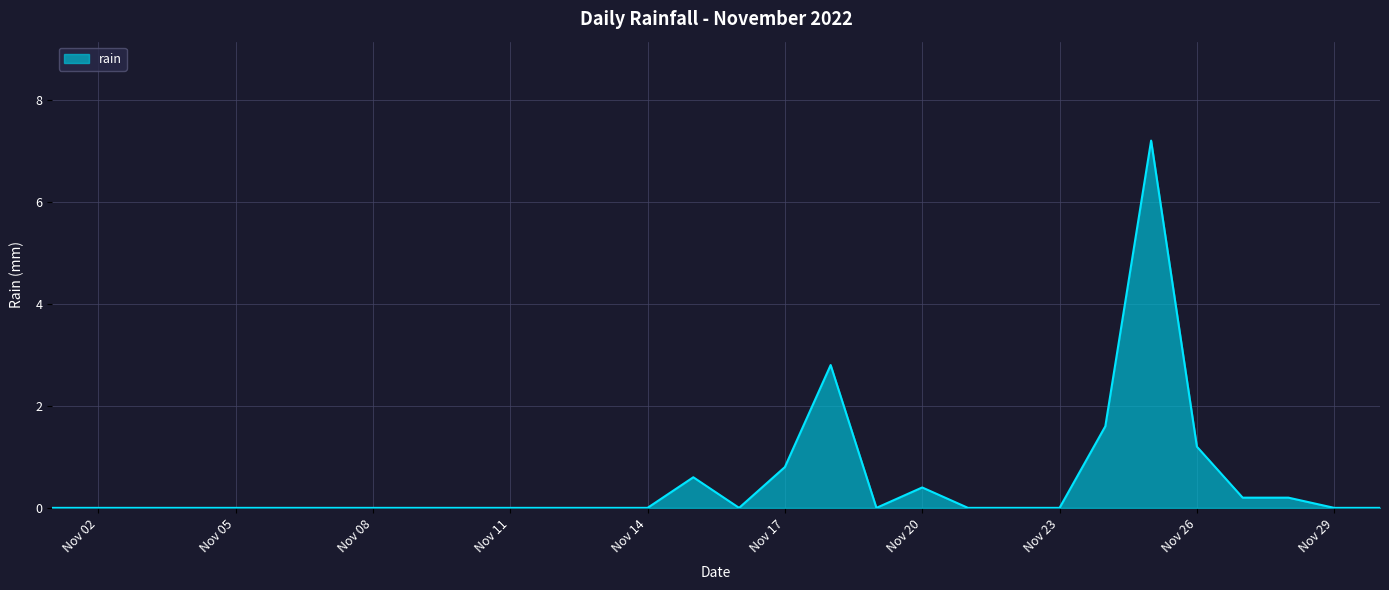

What is the maximum value shown in the chart?

7.2